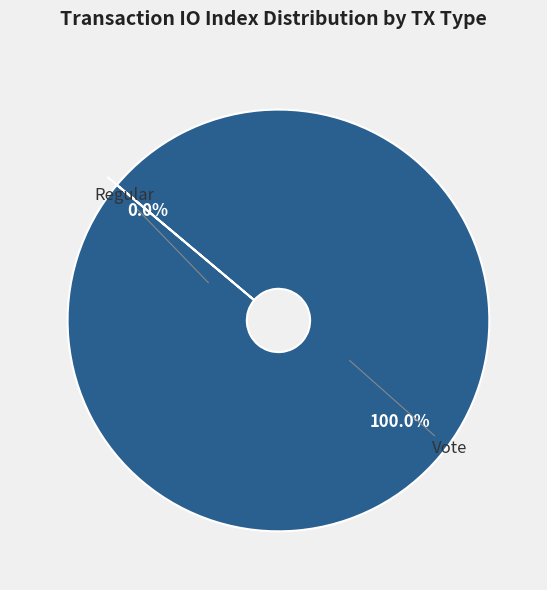

Is the sum of Vote and Regular greater than half?

Yes